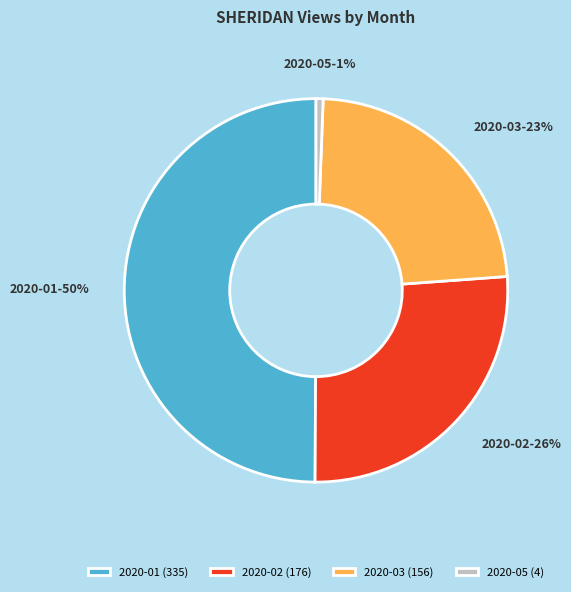

Is 2020-05 the majority of the pie?

No